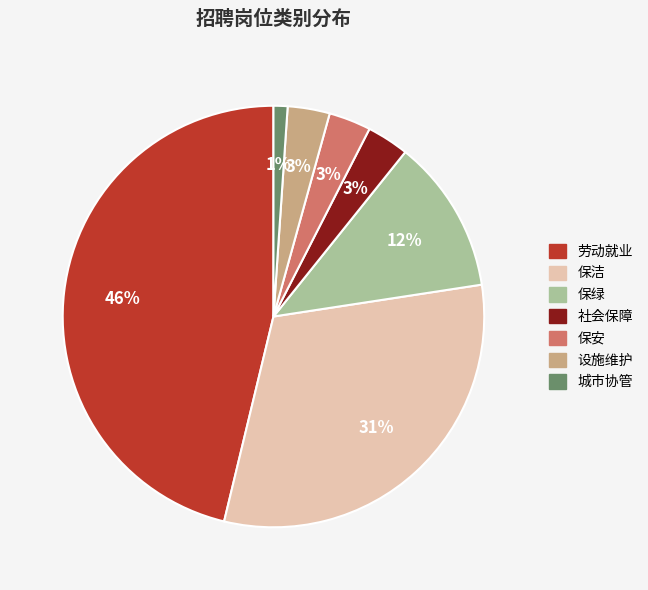

How many segments does this pie chart have?

7